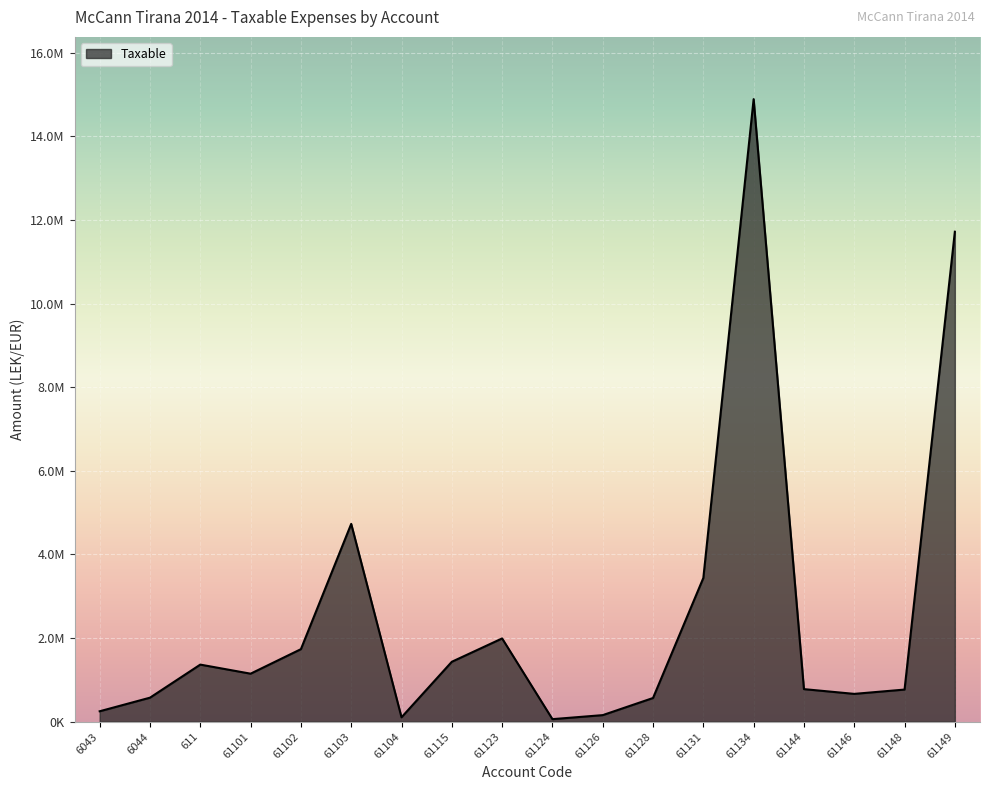

Does the chart have visible grid lines?

Yes